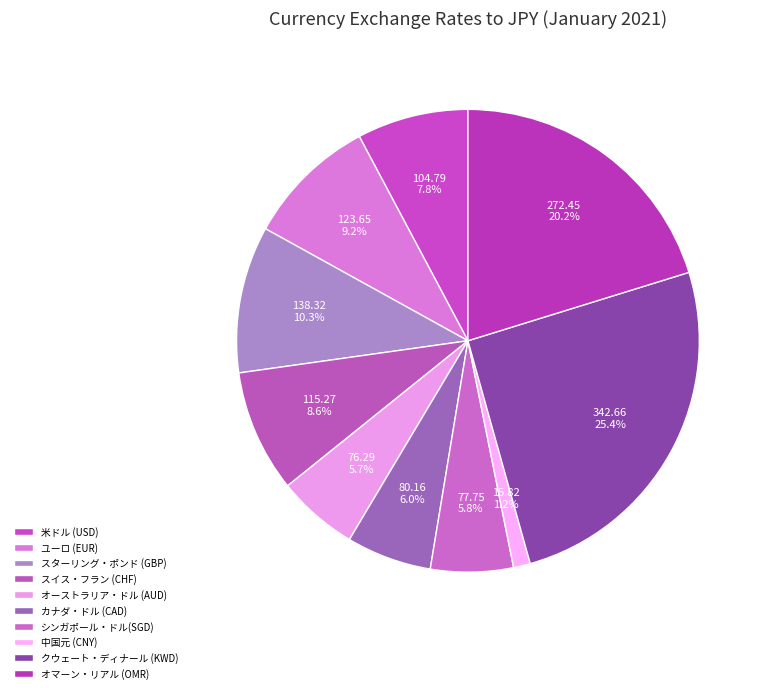

Is there any slice that represents more than half of the pie?

No